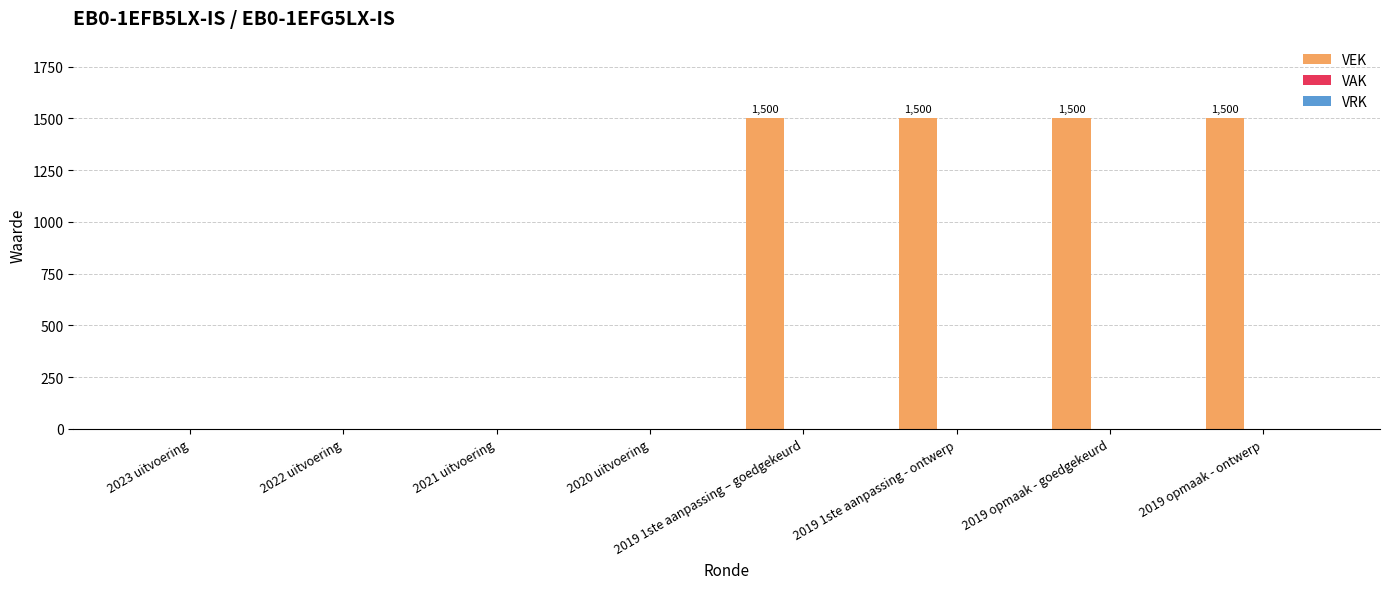

What is the sum of the values at 2020 uitvoering and 2019 1ste aanpassing - ontwerp?

1500